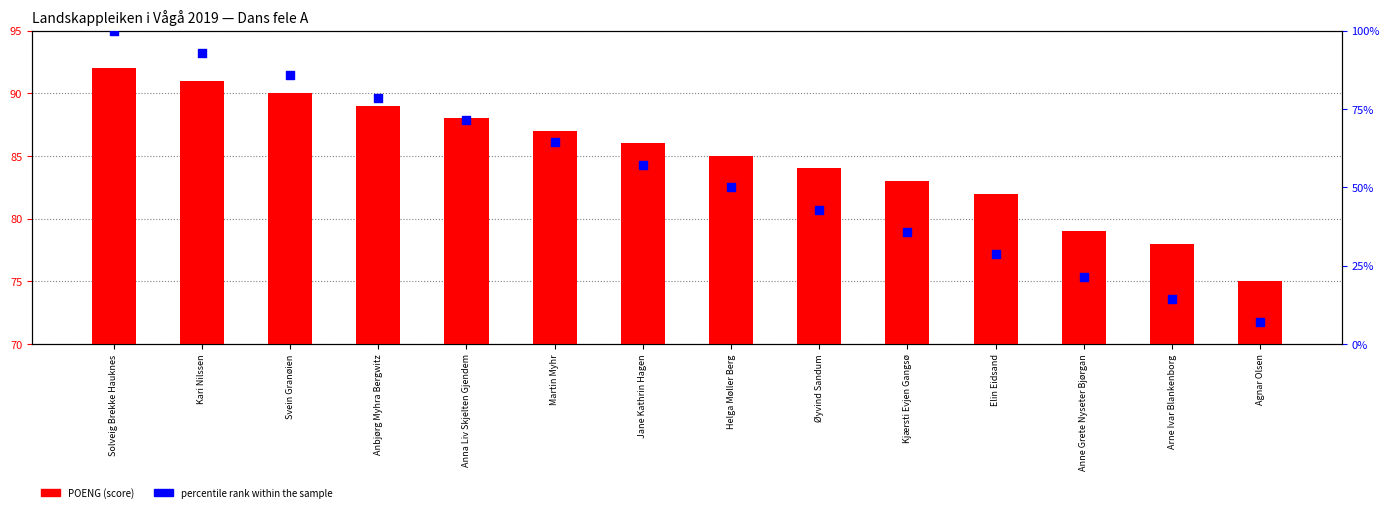

Which series contains the highest Y value?

percentile rank within the sample